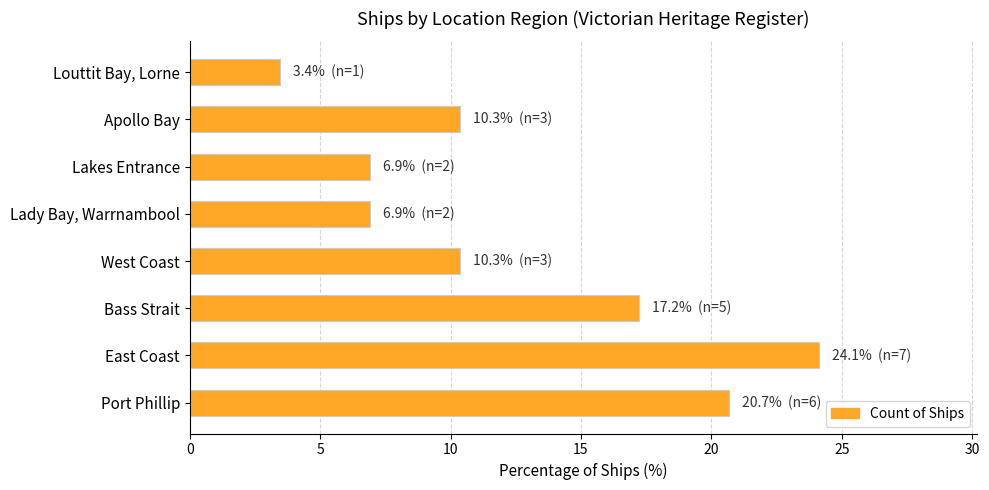

Does the chart contain stacked bars?

No